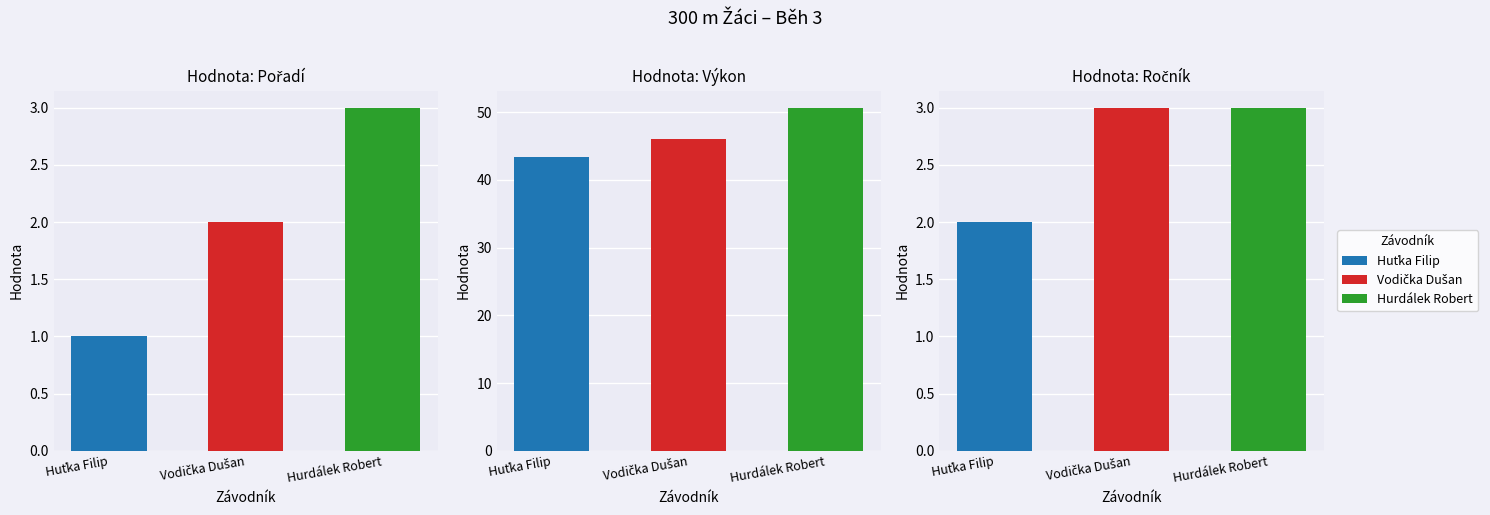

At which label does Pořadí reach its peak?

Hurdálek Robert